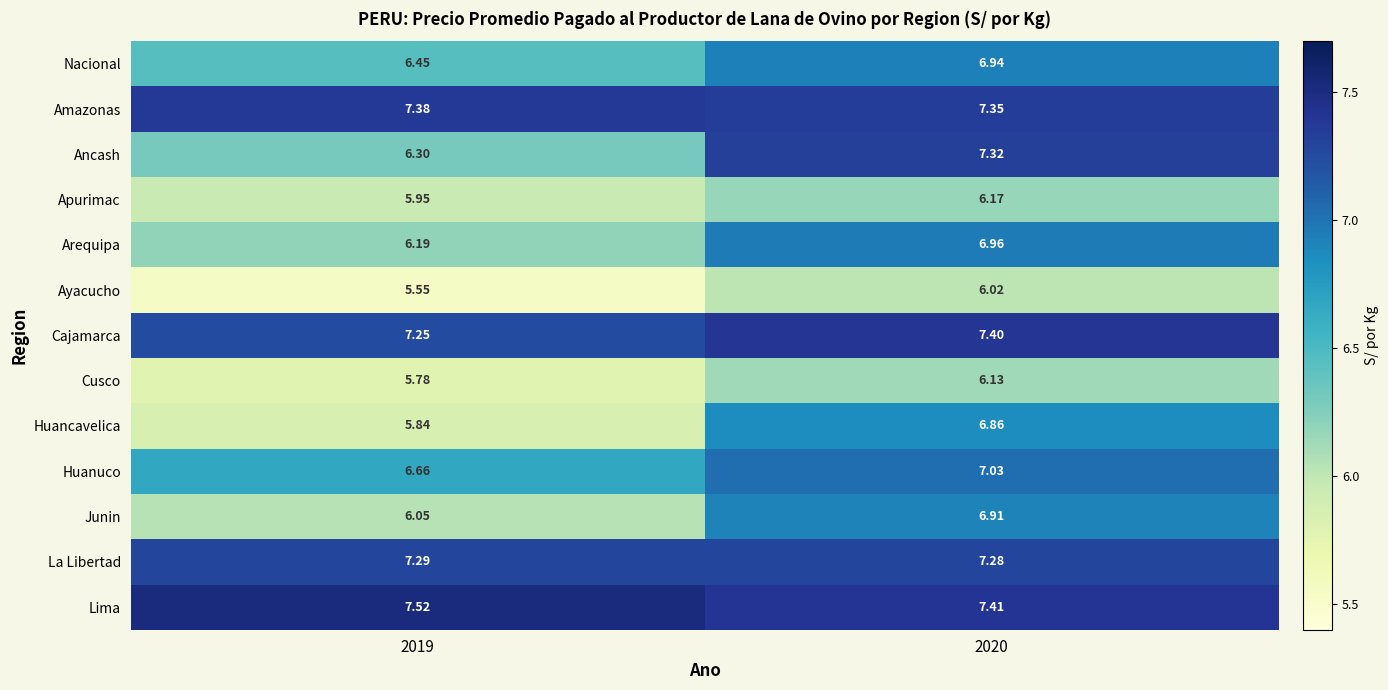

Rank the series by their maximum value, from lowest to highest.

Ayacucho, Cusco, Apurimac, Huancavelica, Junin, Nacional, Arequipa, Huanuco, La Libertad, Ancash, Amazonas, Cajamarca, Lima